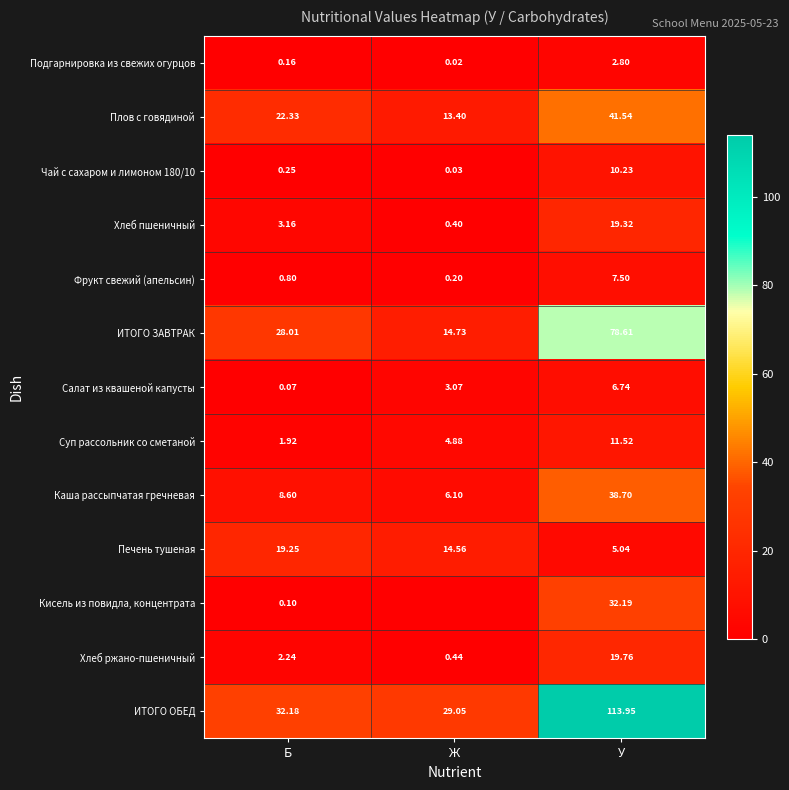

What is the total value across all series at Б?

119.1